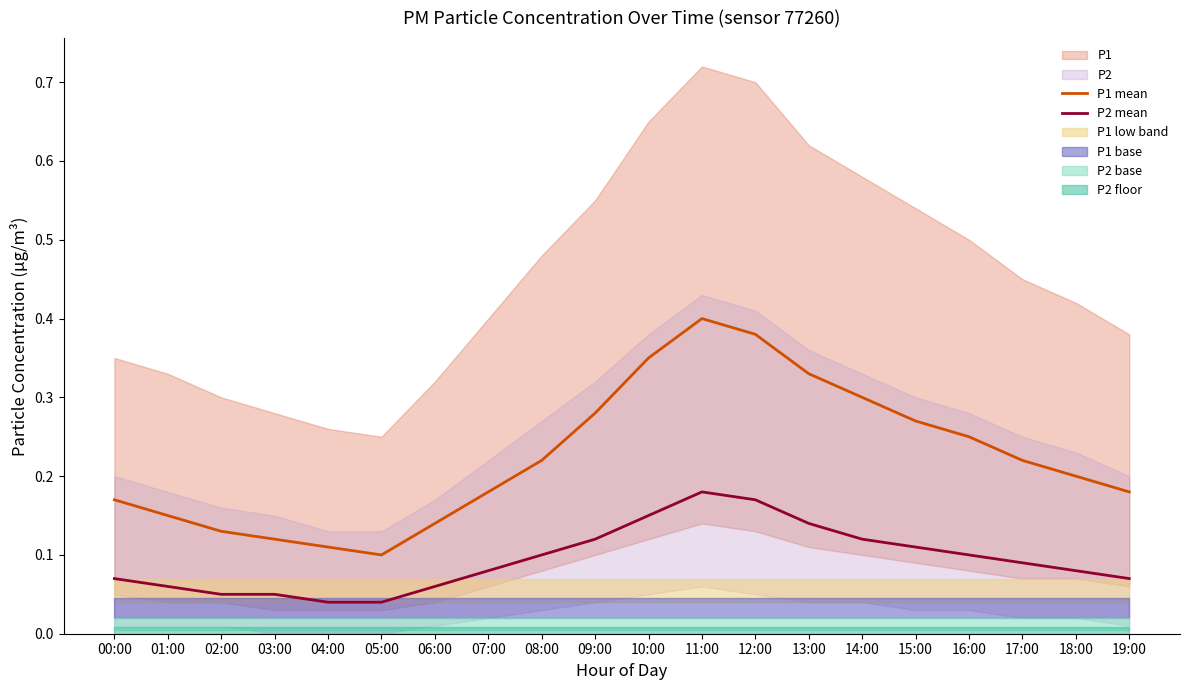

Is the value of P2 mean at 02:00 greater than the value of P1 mean at 07:00?

No